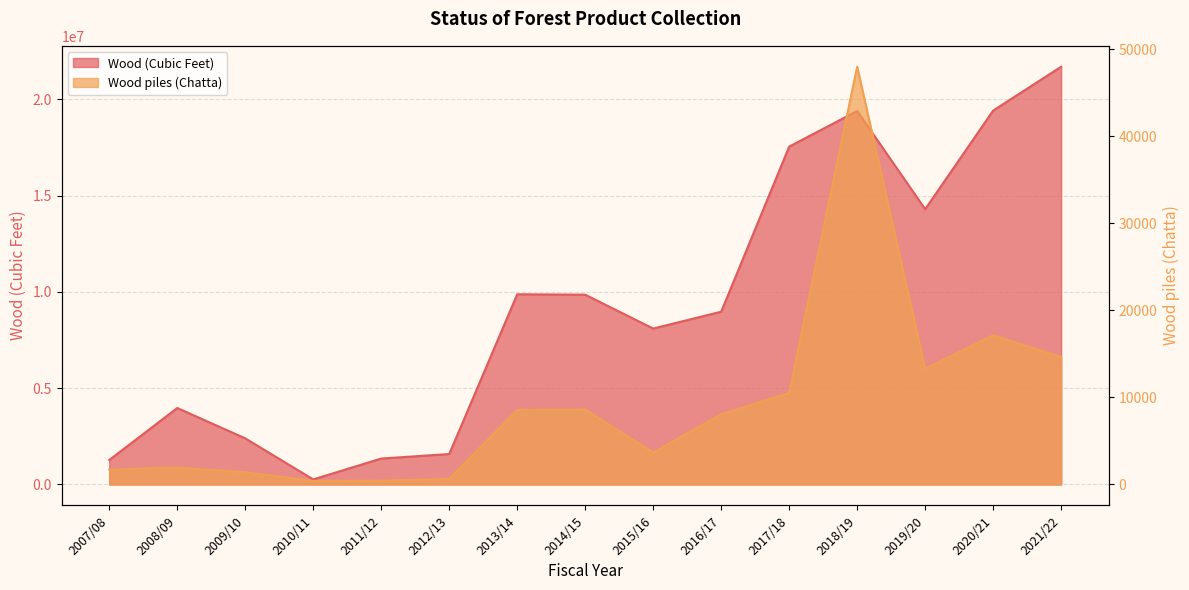

Where is Wood (Cubic Feet) nearest to the value 10981844?

2013/14